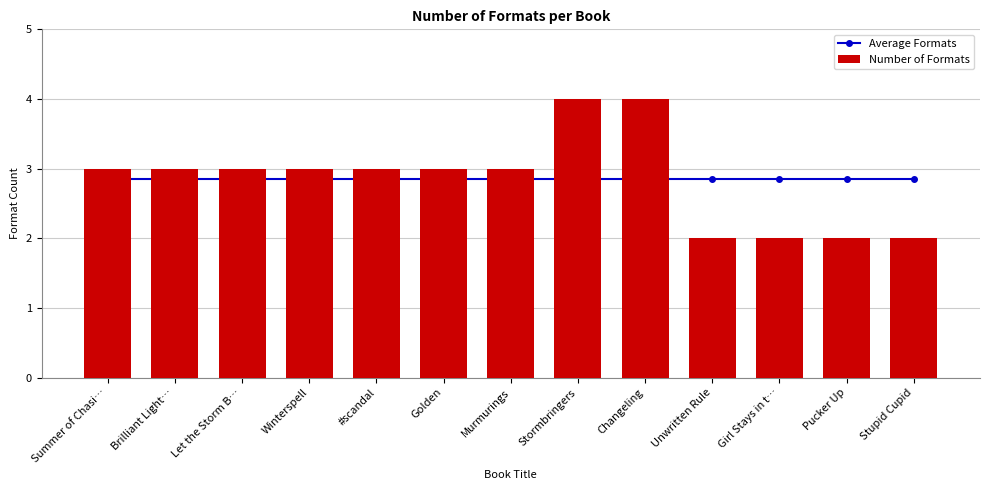

Is the value of Average Formats at Let the Storm B… greater than the value of Number of Formats at Let the Storm B…?

No